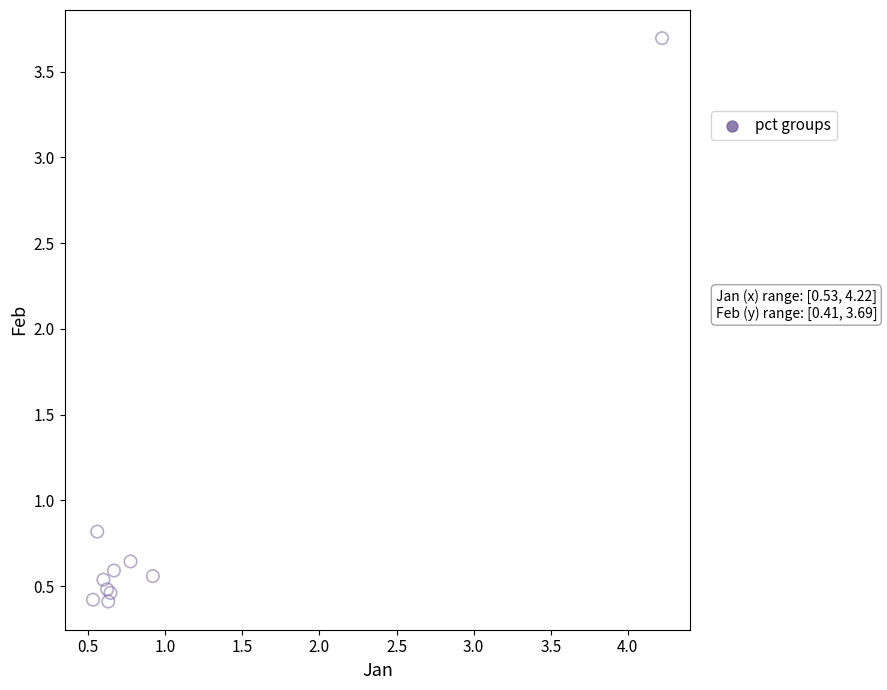

What Y value in the scatter plot is closest to 2?

0.8